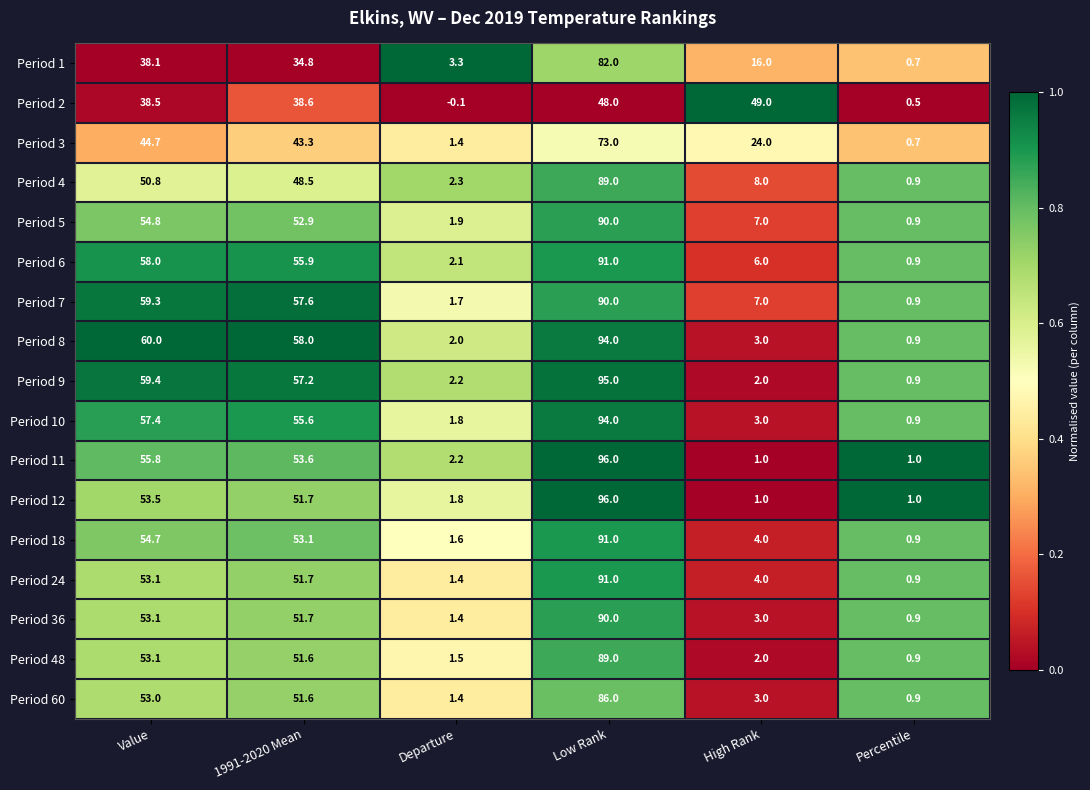

Which label corresponds to the largest value in the chart?

Low Rank